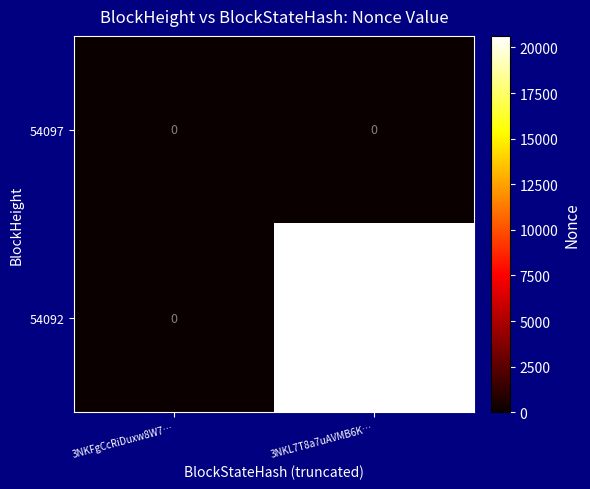

Rank the series by their maximum value, from lowest to highest.

54097, 54092